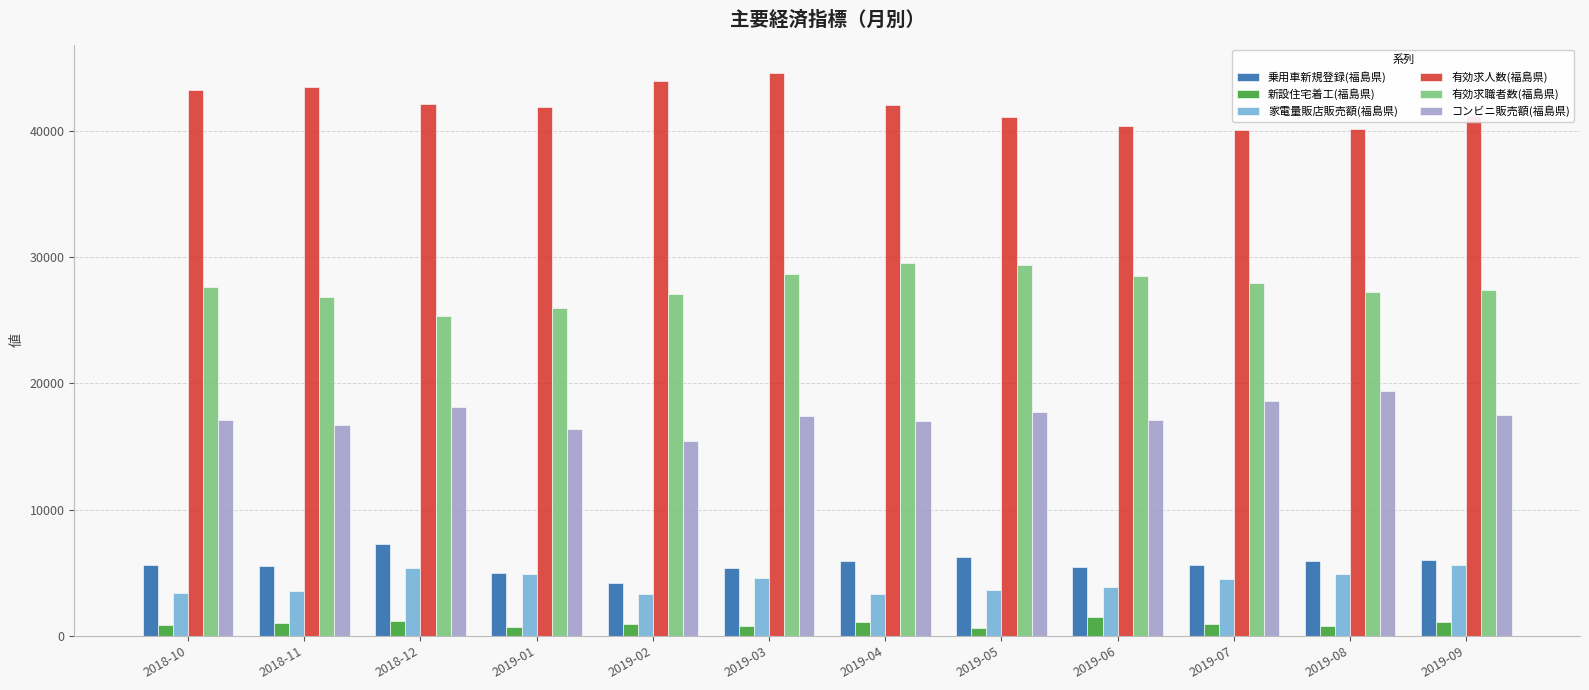

How many categories are shown in the chart?

12